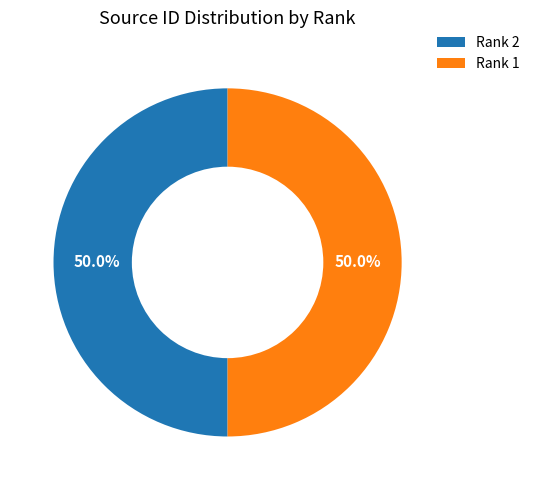

To the nearest percent, what percentage of the pie is Rank 1?

50%